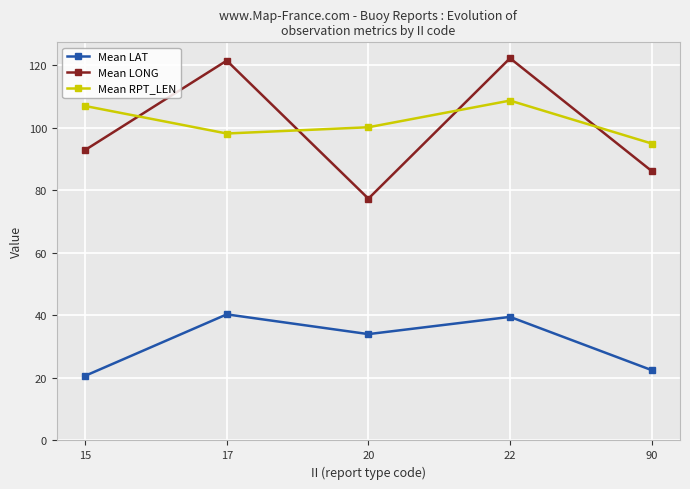

Which series has the largest total across all categories?

Mean RPT_LEN